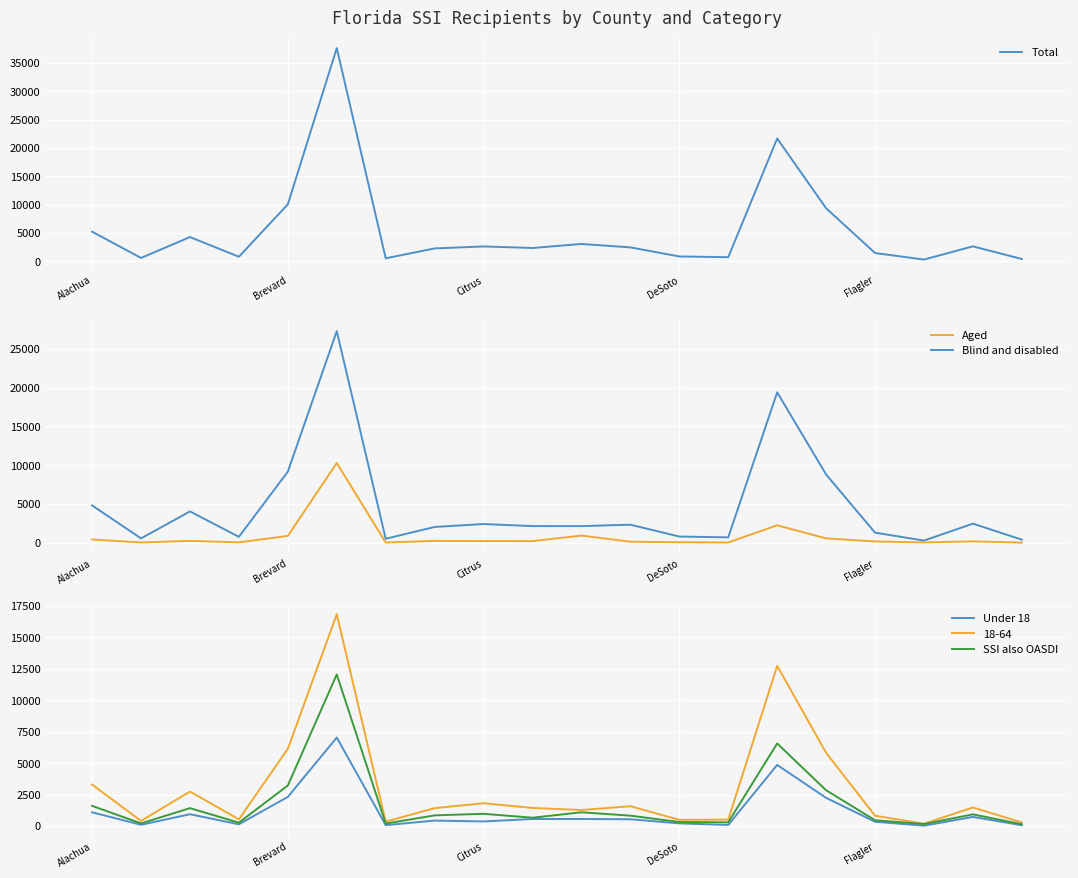

What is the maximum value for Blind and disabled?

27289